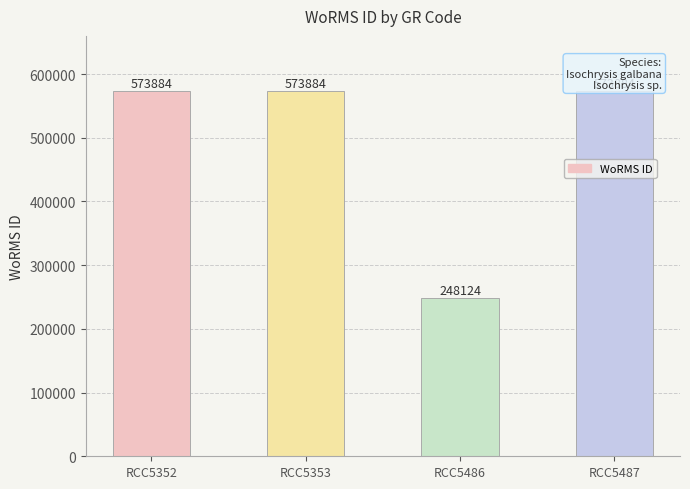

Between RCC5486 and RCC5487, which is larger?

RCC5487